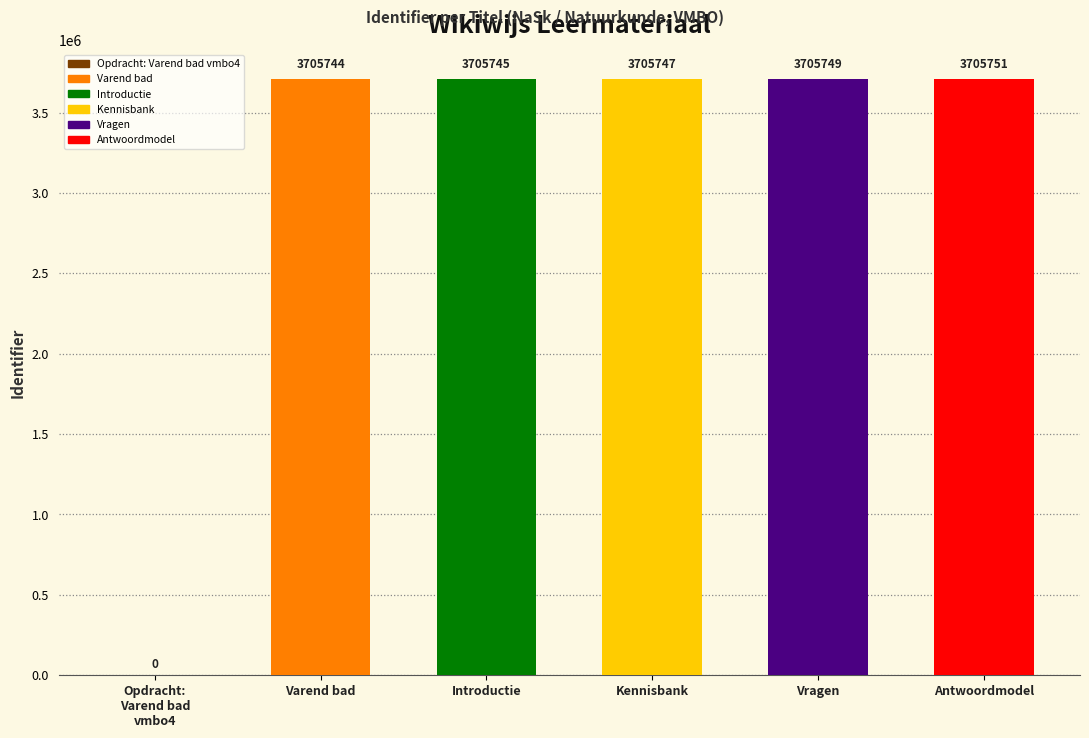

Reading left to right, extract all data points from this chart.

0	3705744	3705745	3705747	3705749	3705751